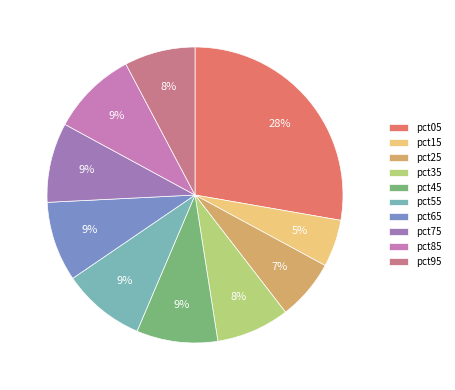

Is there any slice that represents more than half of the pie?

No